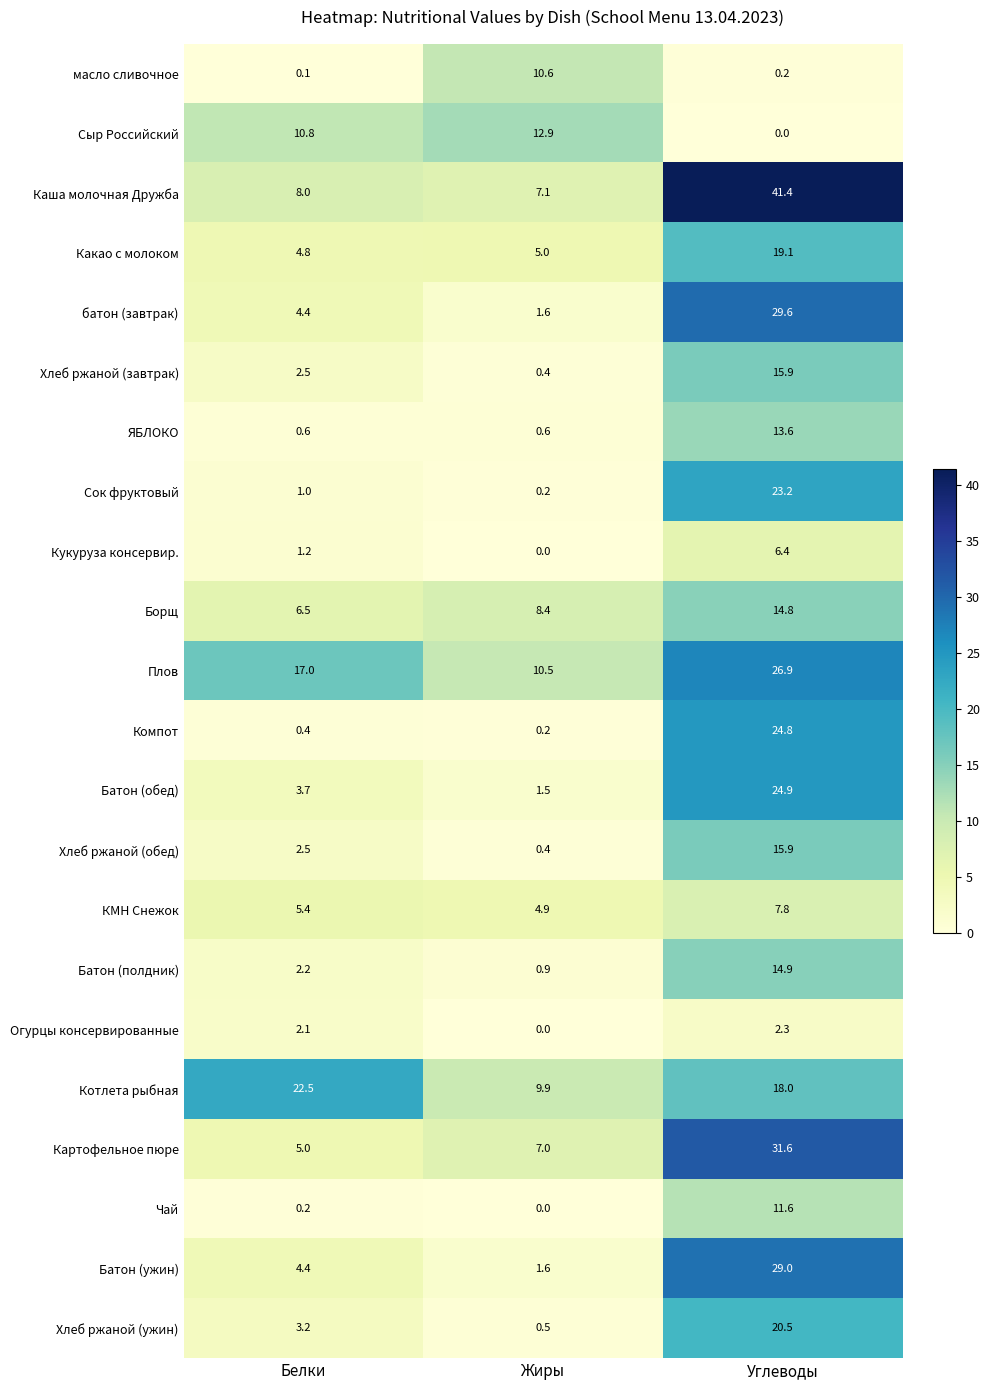

What is the total value across all series at Белки?

108.5